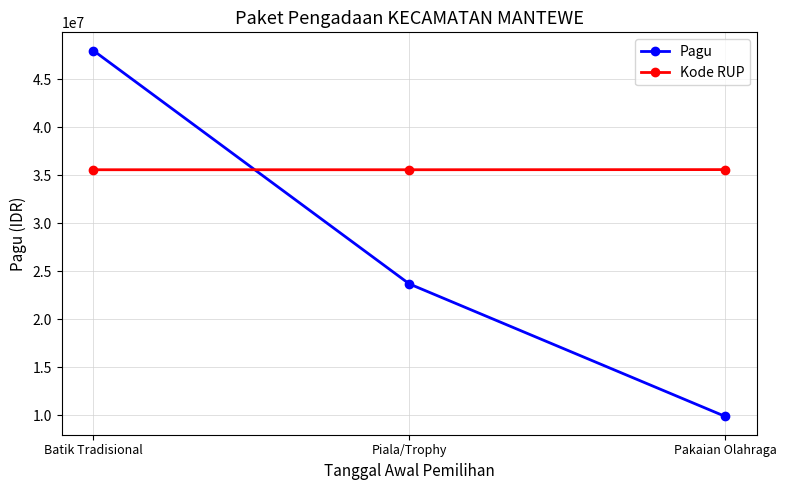

What is the minimum value shown in the chart?

9900000